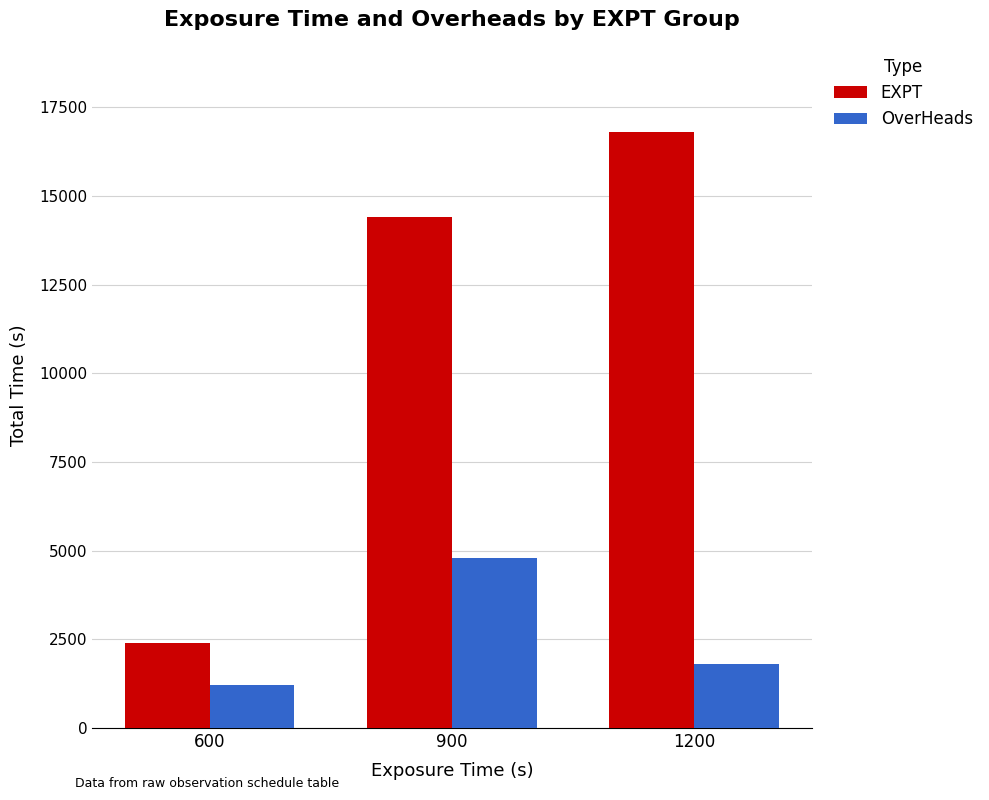

Which series has the widest spread of values?

EXPT